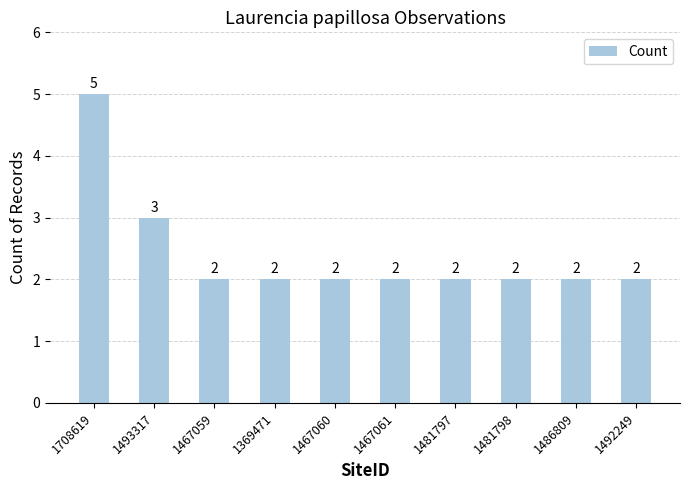

The chart shows a value of 7 at 1708619. True or false?

False